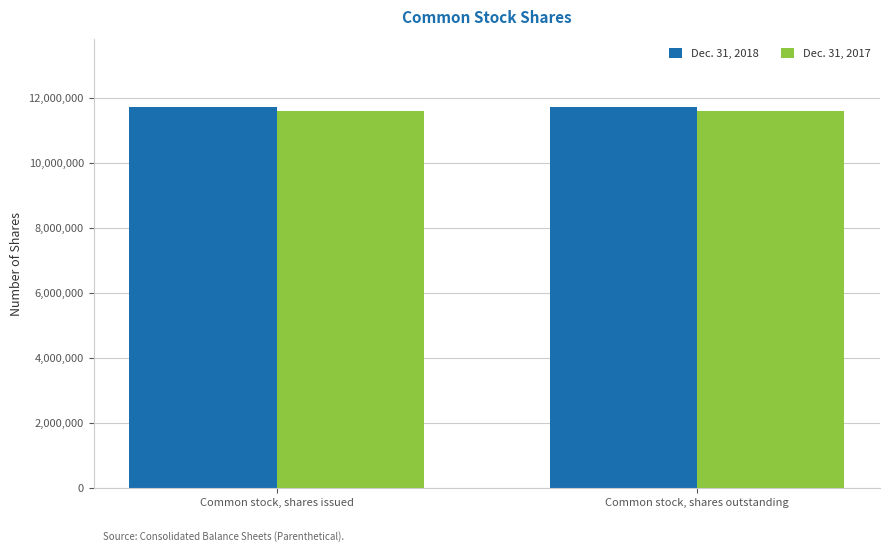

Reading right to left, extract all data points from this chart.

Dec. 31, 2018: Common stock, shares outstanding=11699657	Common stock, shares issued=11699657
Dec. 31, 2017: Common stock, shares outstanding=11597991	Common stock, shares issued=11597991